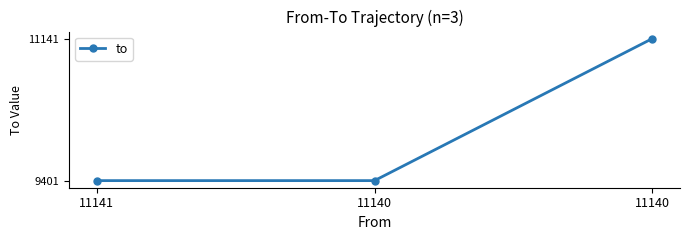

The chart shows a value of 5526 at 11140. True or false?

False